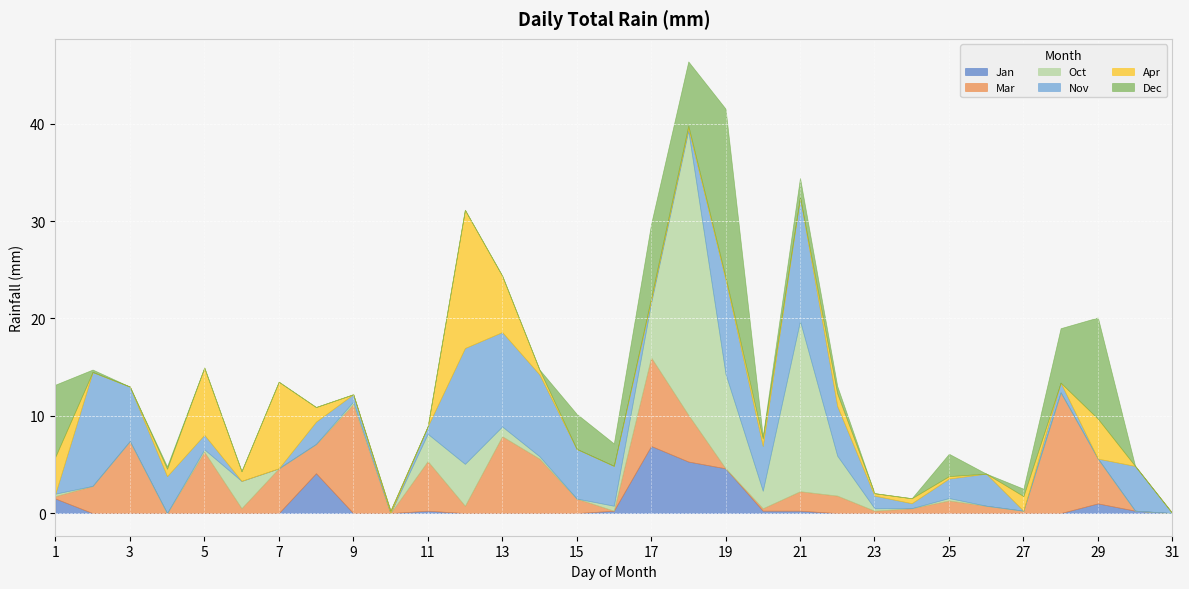

Which category has the lowest value across all series?

2